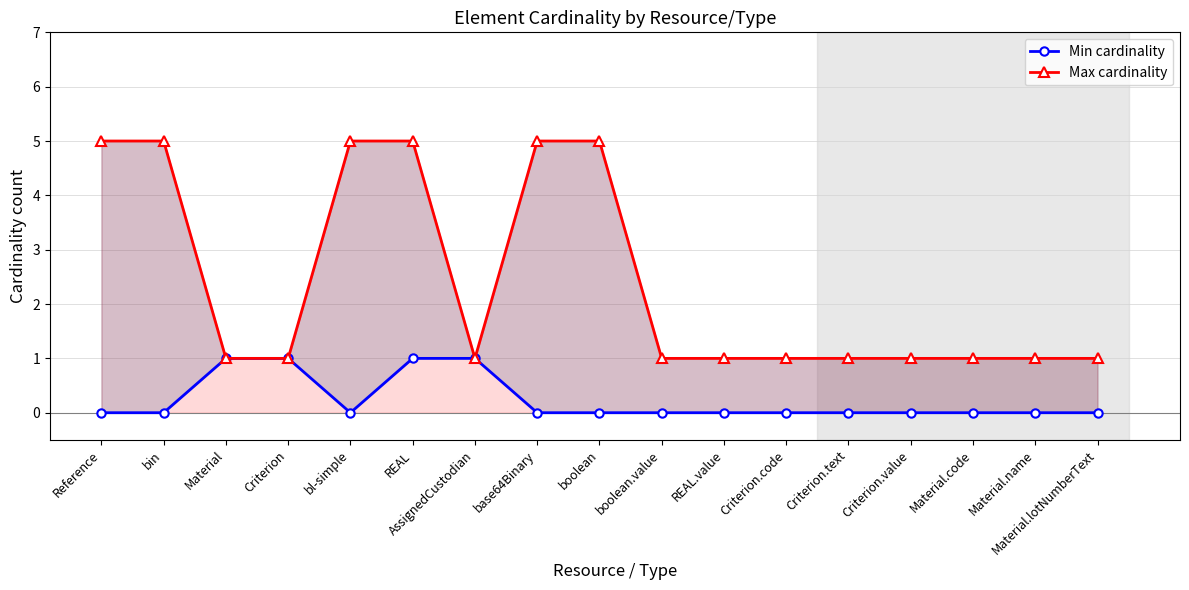

Is the value of Max cardinality at Material greater than the value of Min cardinality at base64Binary?

Yes